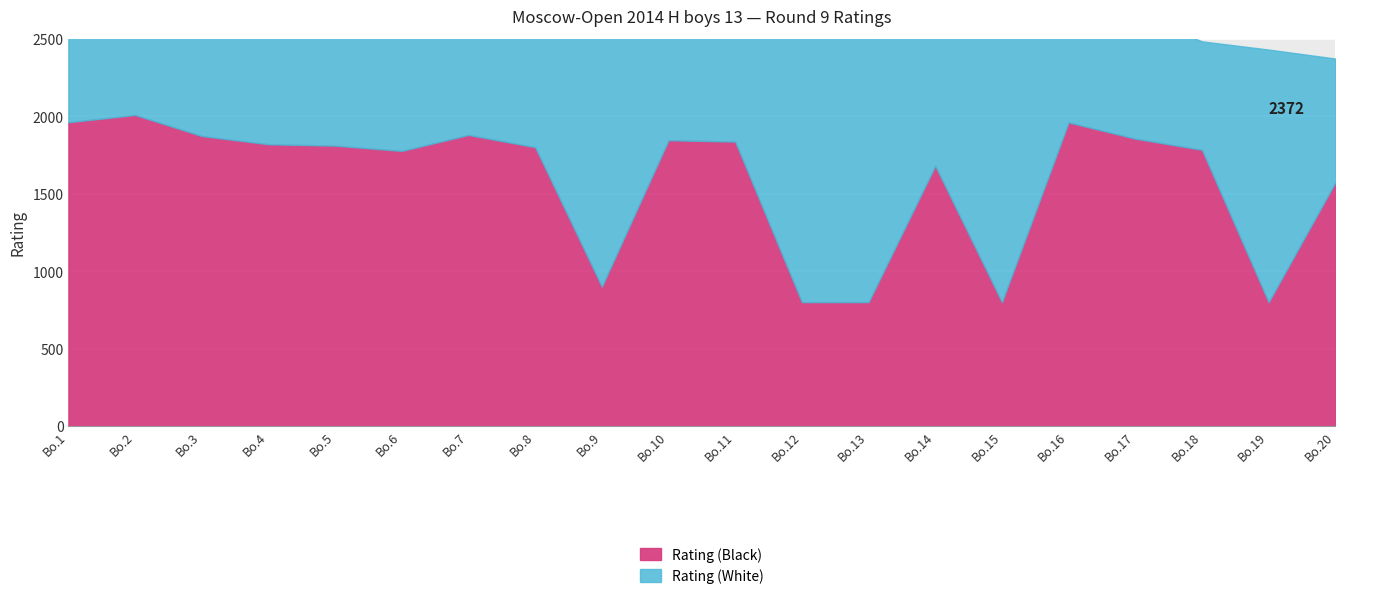

Rank the categories by value from highest to lowest.

2, 1, 16, 7, 3, 17, 10, 11, 4, 5, 8, 18, 6, 14, 20, 9, 12, 13, 15, 19